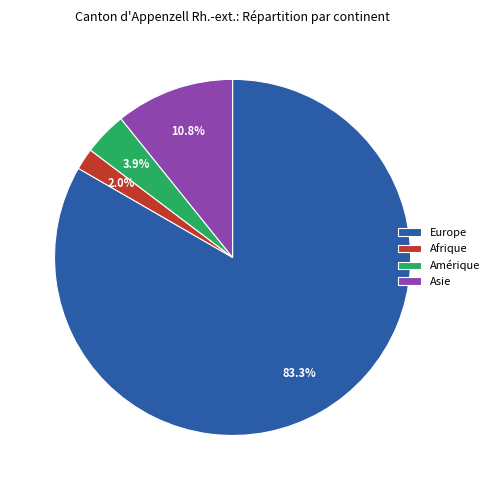

To the nearest percent, what percentage of the pie is Asie?

11%